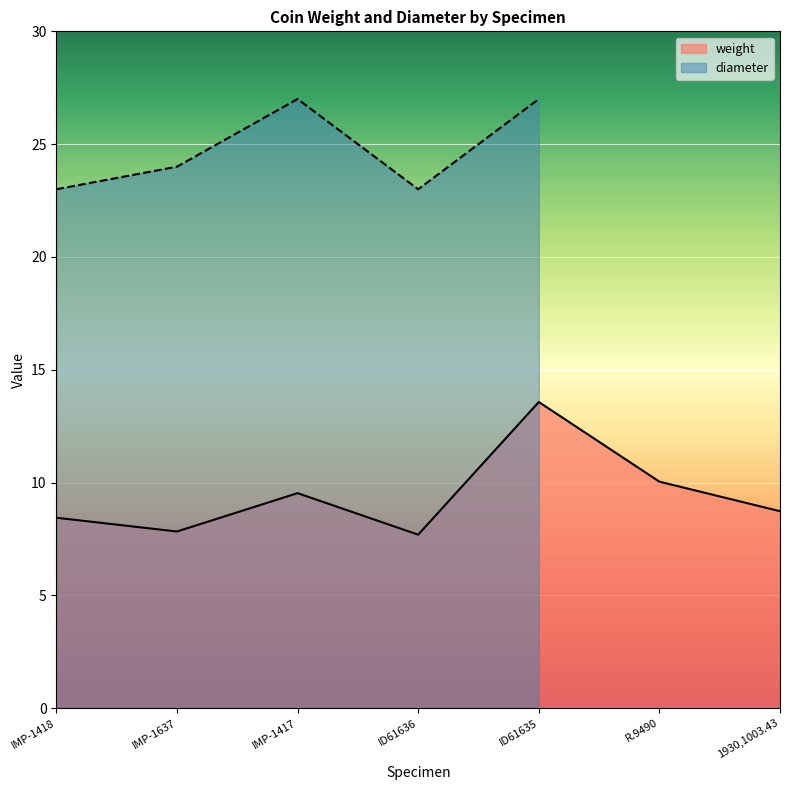

Rank the categories by value from highest to lowest.

ID61635, R.9490, IMP-1417, 1930,1003.43, IMP-1418, IMP-1637, ID61636